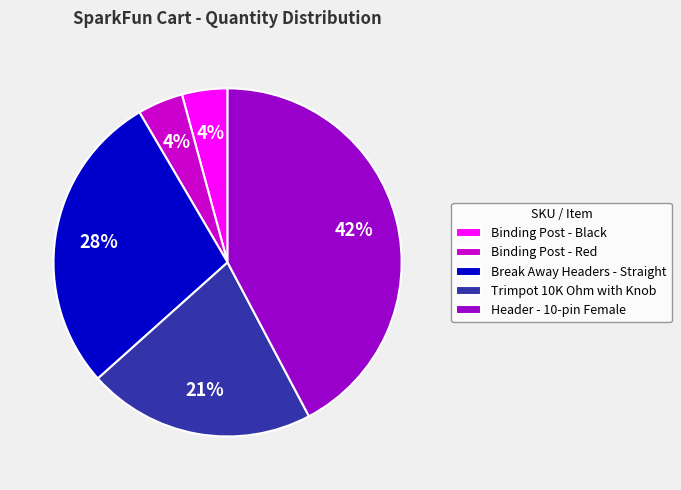

Which has a higher value, Break Away Headers - Straight or Trimpot 10K Ohm with Knob?

Break Away Headers - Straight